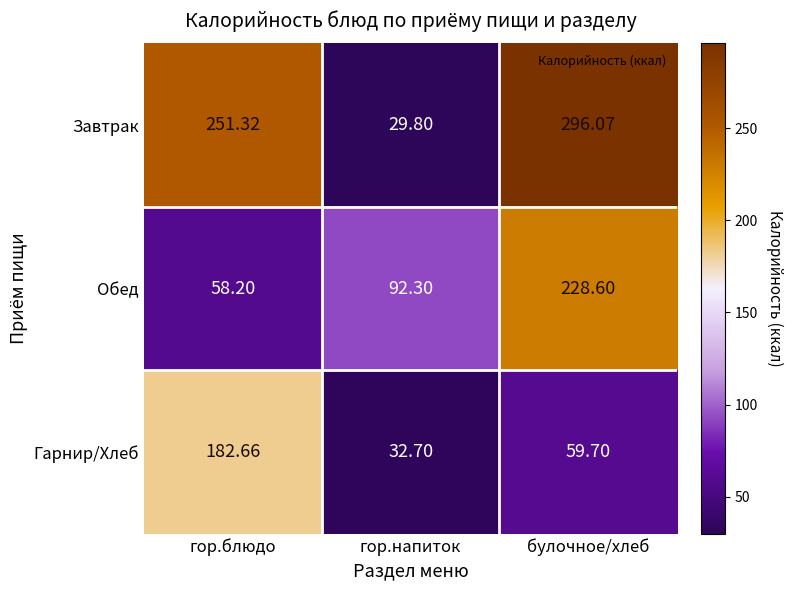

Which series has the largest total across all categories?

Завтрак